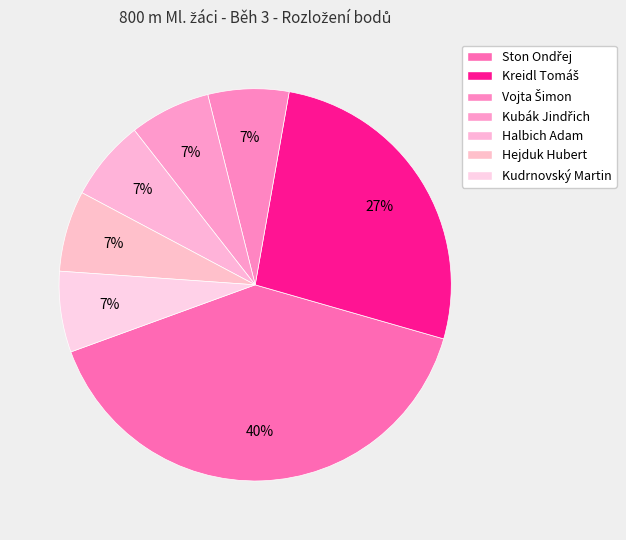

Which has a higher value, Kudrnovský Martin or Kreidl Tomáš?

Kreidl Tomáš